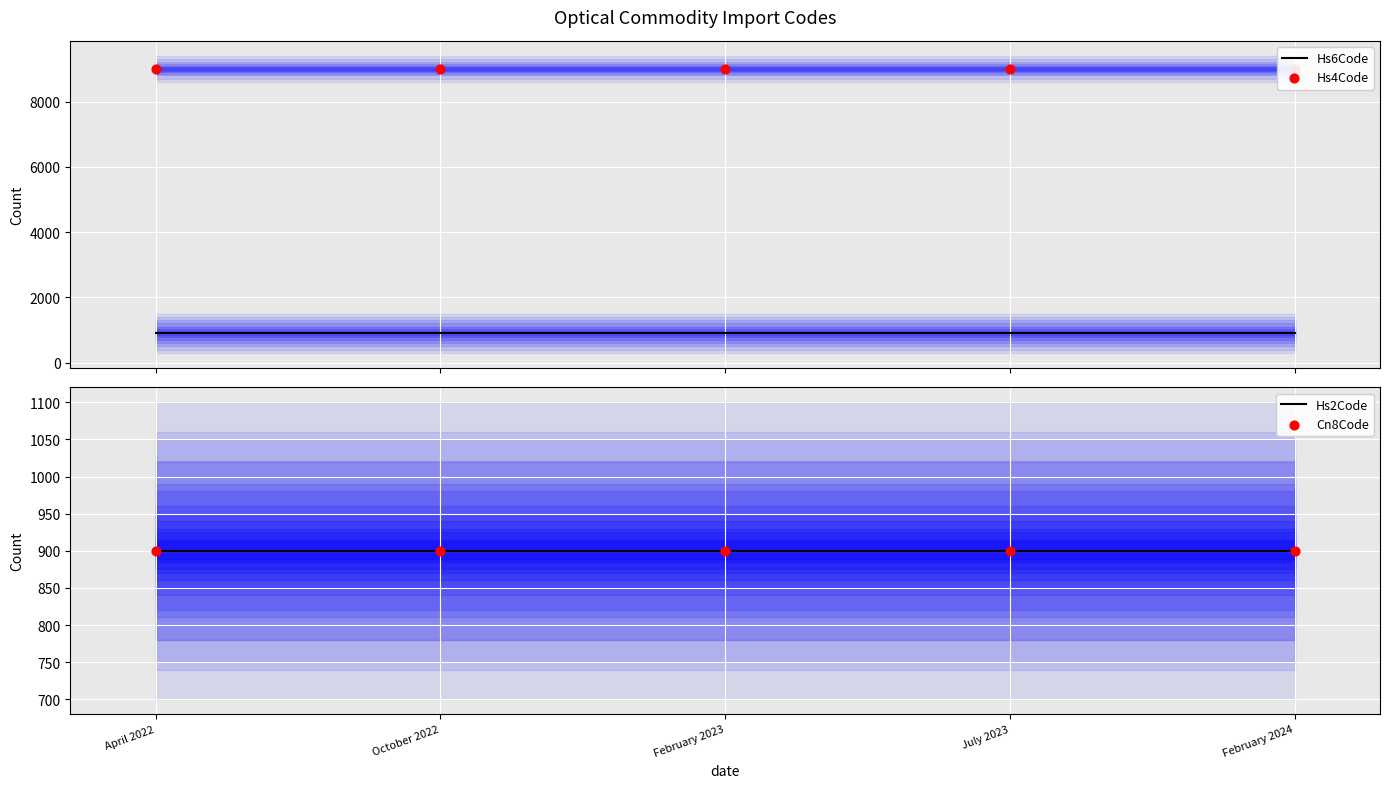

What is the total value across all series at February 2024?

11703.6